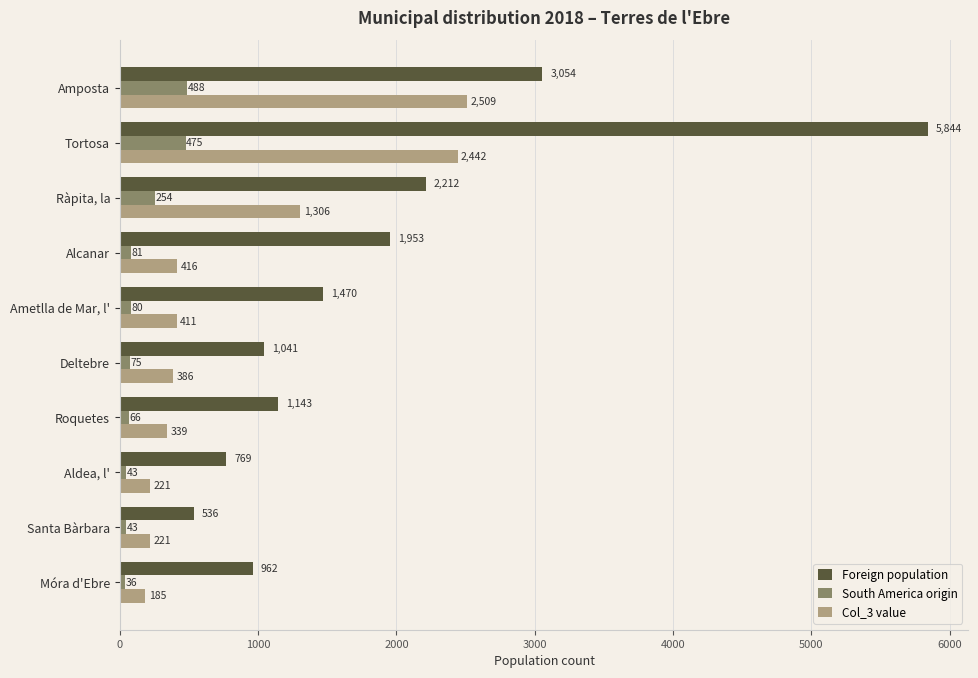

Between Deltebre and Móra d'Ebre, which series saw the biggest shift?

Col_3 value